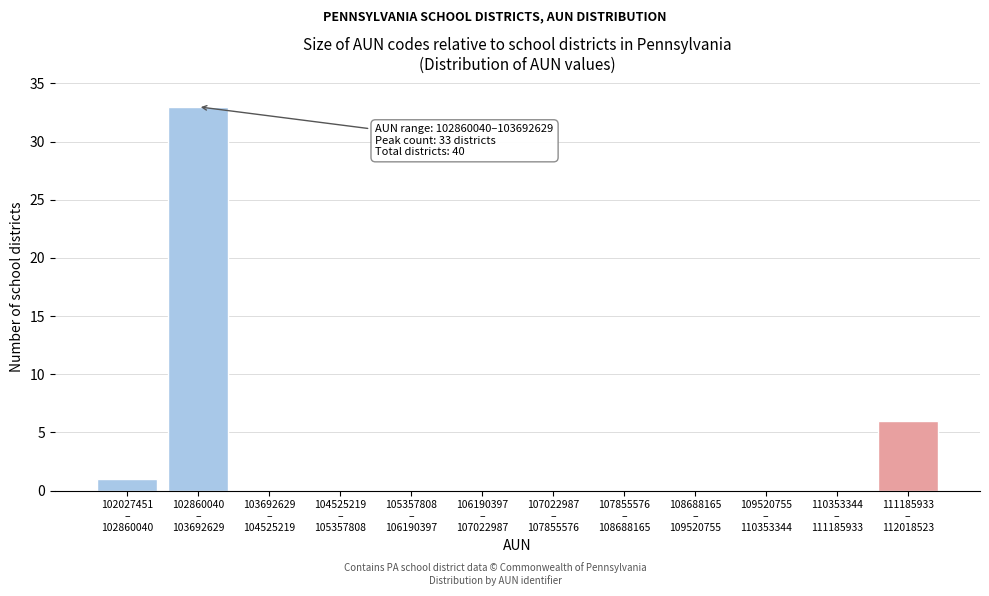

What is the maximum value shown in the chart?

33